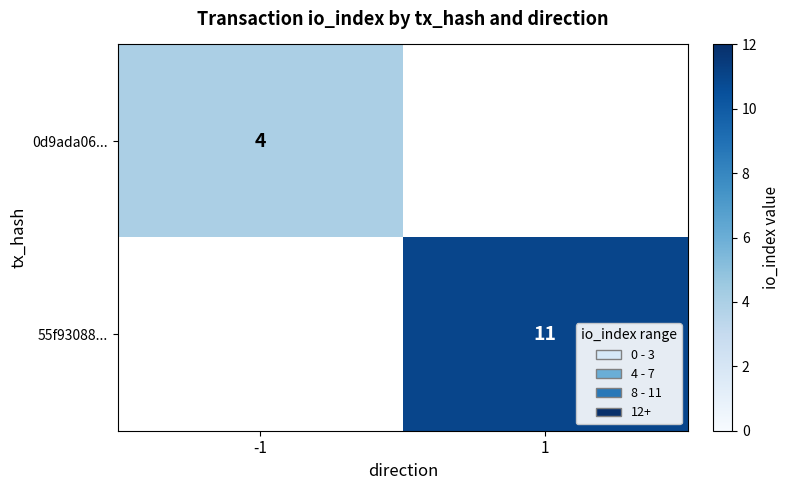

True or false: 0d9ada06... has a value of 4 at -1.

True